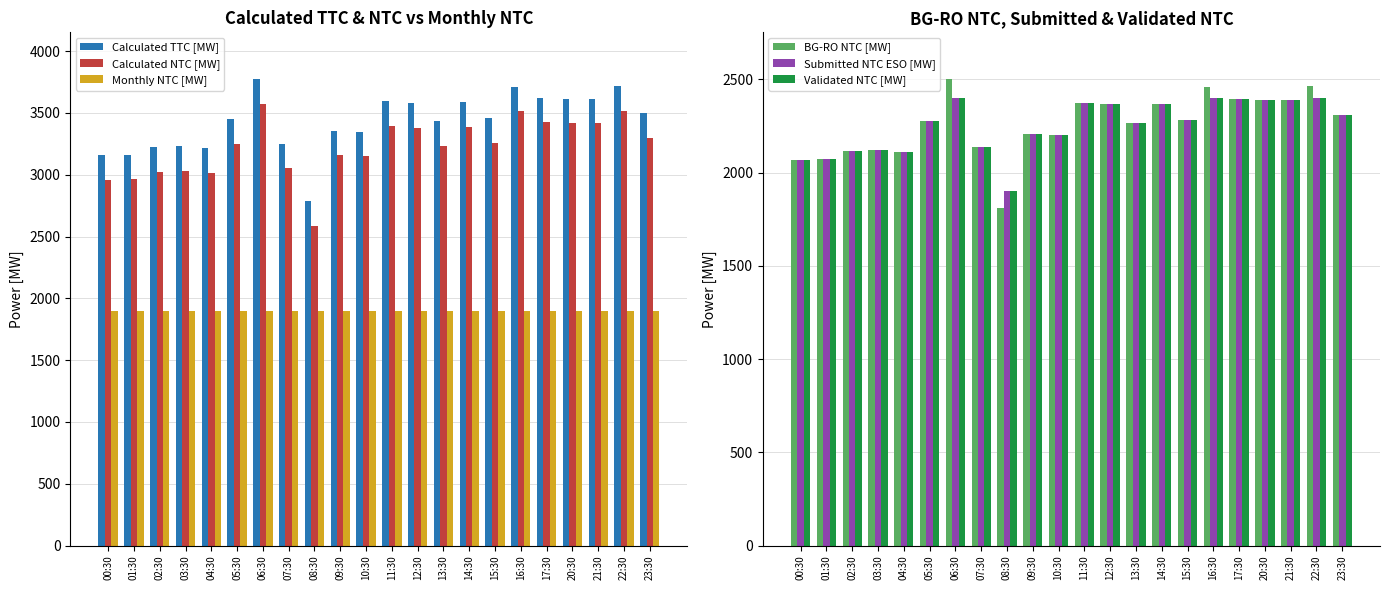

Which series changed the most between 15:30 and 20:30?

Calculated TTC [MW]